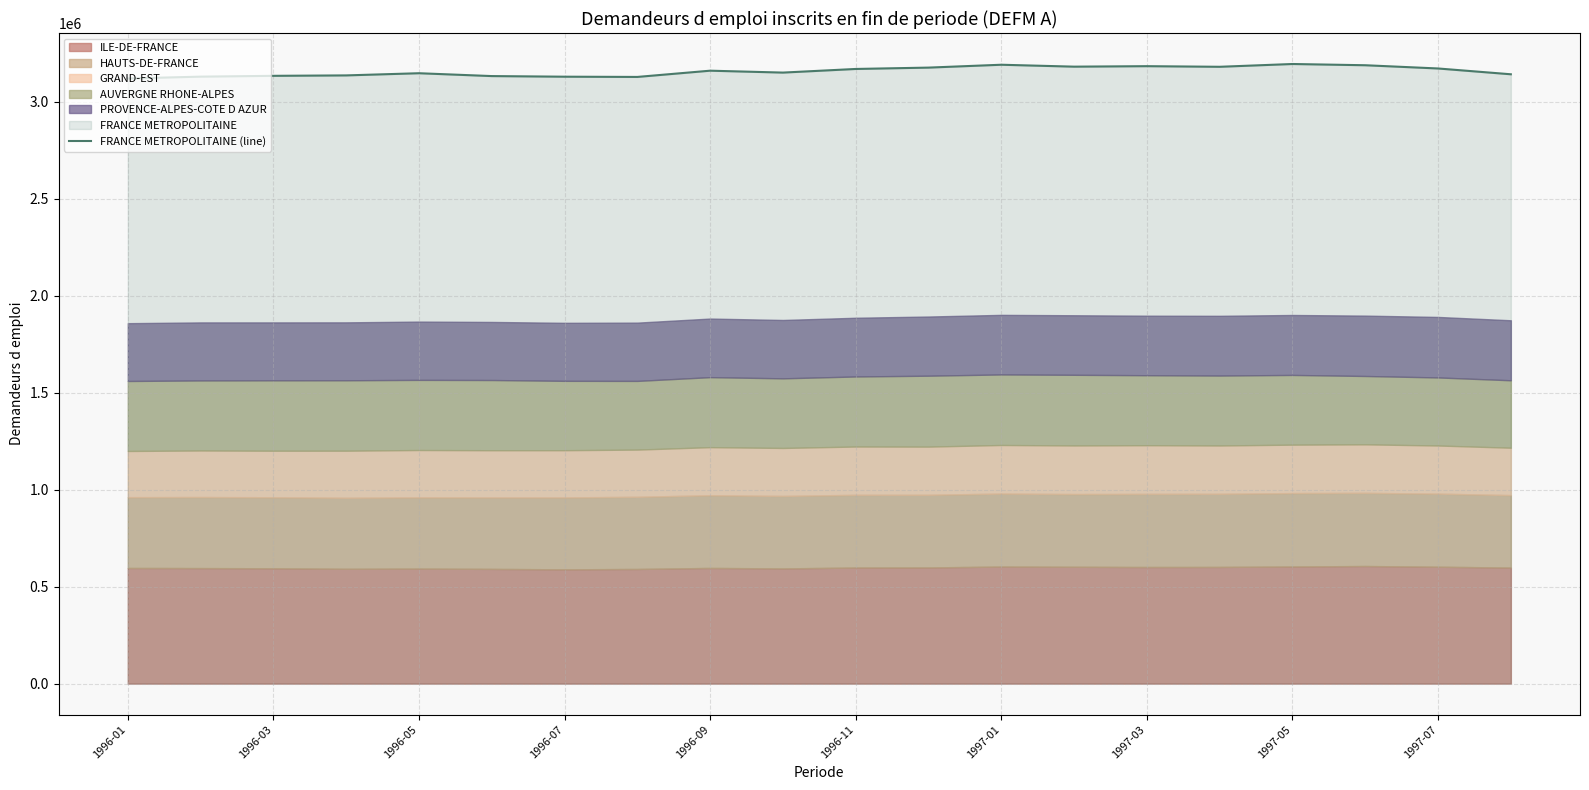

Does the chart have visible grid lines?

Yes